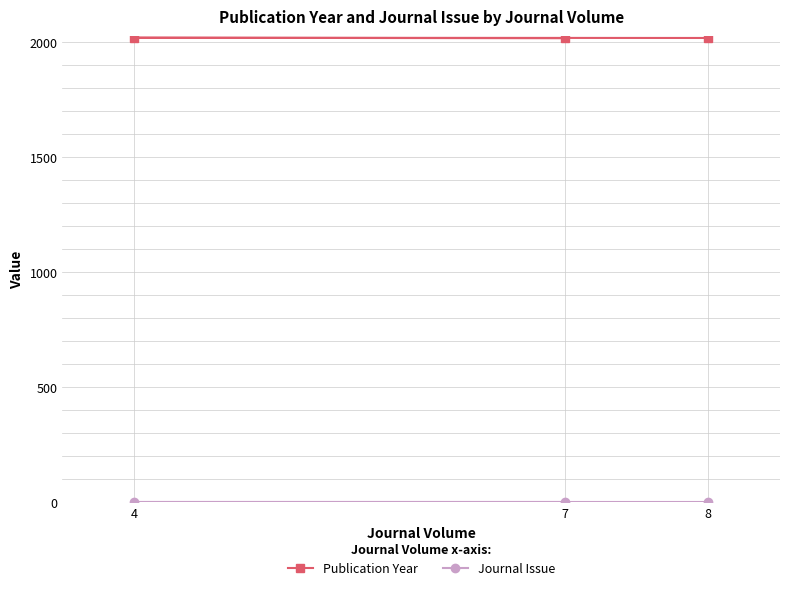

What is the sum of the Journal Issue values at 8 and 7?

2